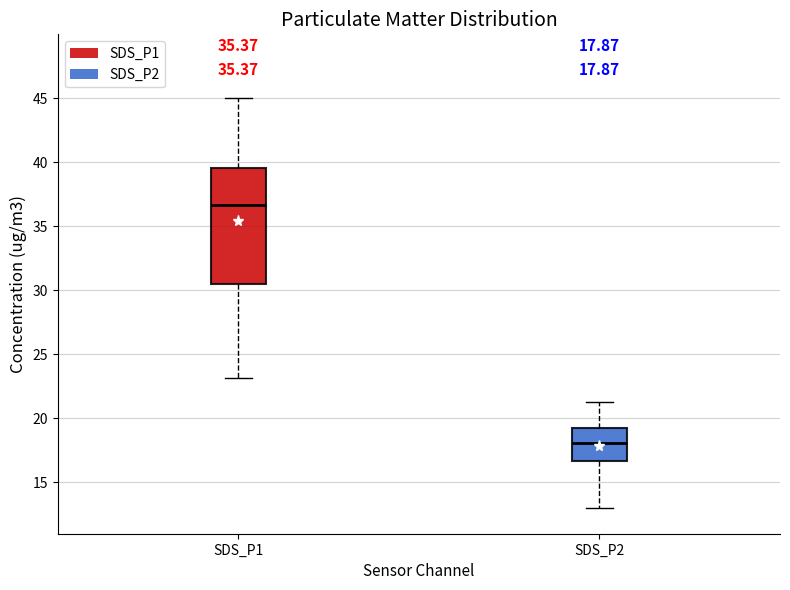

Which box is the tallest, from its lower edge to its upper edge?

SDS_P1